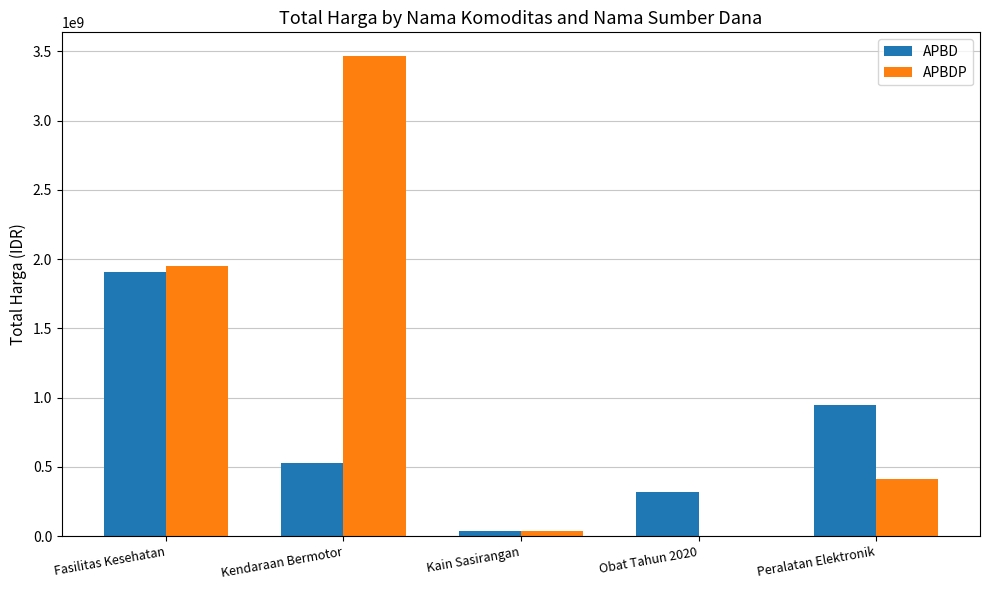

Reading right to left, what are all the values shown in this chart?

APBD: Peralatan Elektronik=948767000	Obat Tahun 2020=322104900	Kain Sasirangan=38075000	Kendaraan Bermotor=527000000	Fasilitas Kesehatan=1903867045
APBDP: Peralatan Elektronik=413034600	Obat Tahun 2020=0	Kain Sasirangan=38115000	Kendaraan Bermotor=3464562000	Fasilitas Kesehatan=1952997940